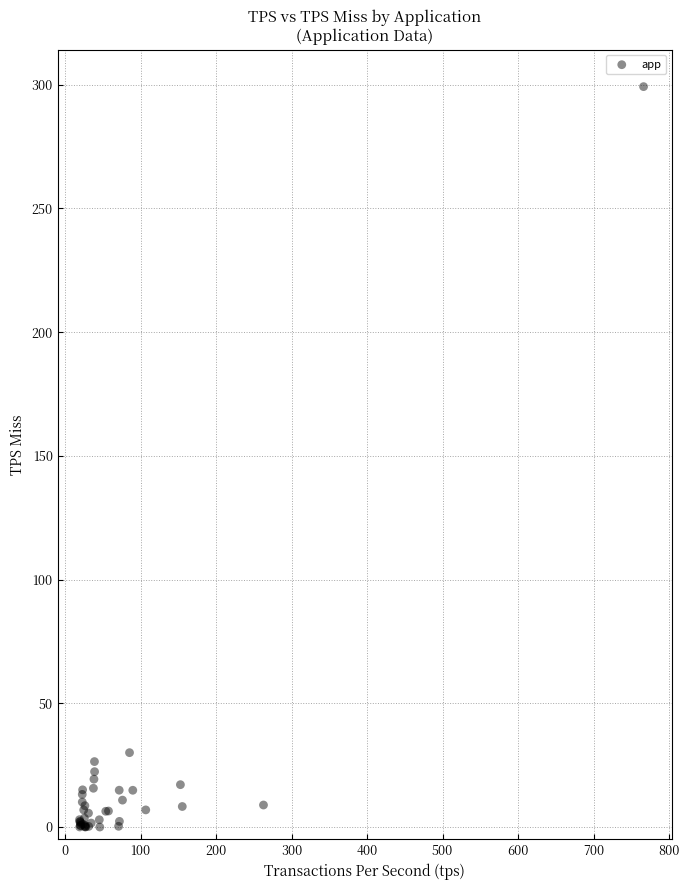

What Y value in the scatter plot is closest to 149?

30.1